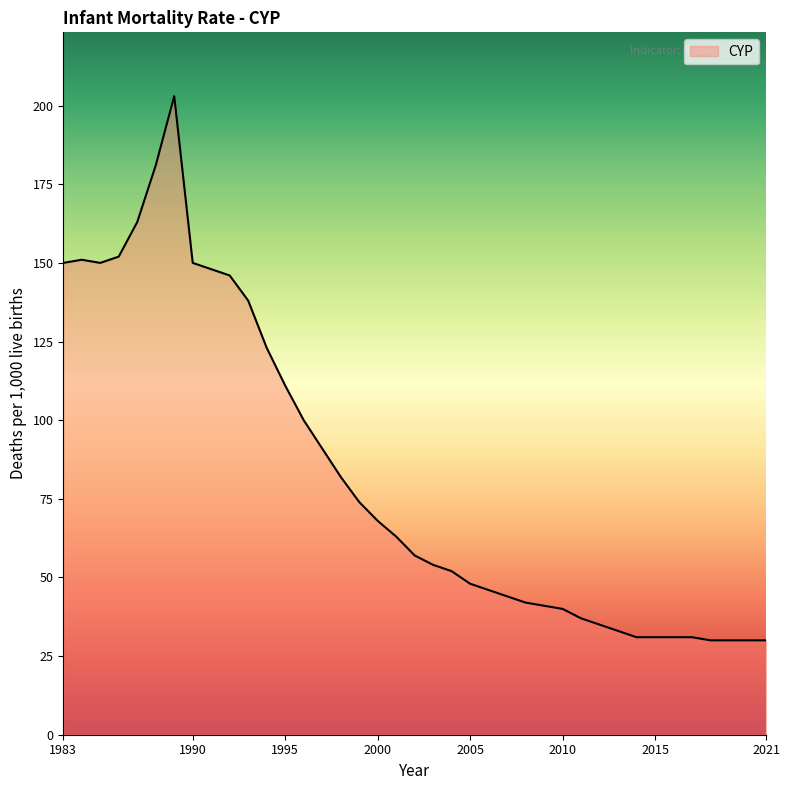

What is the maximum value shown in the chart?

203